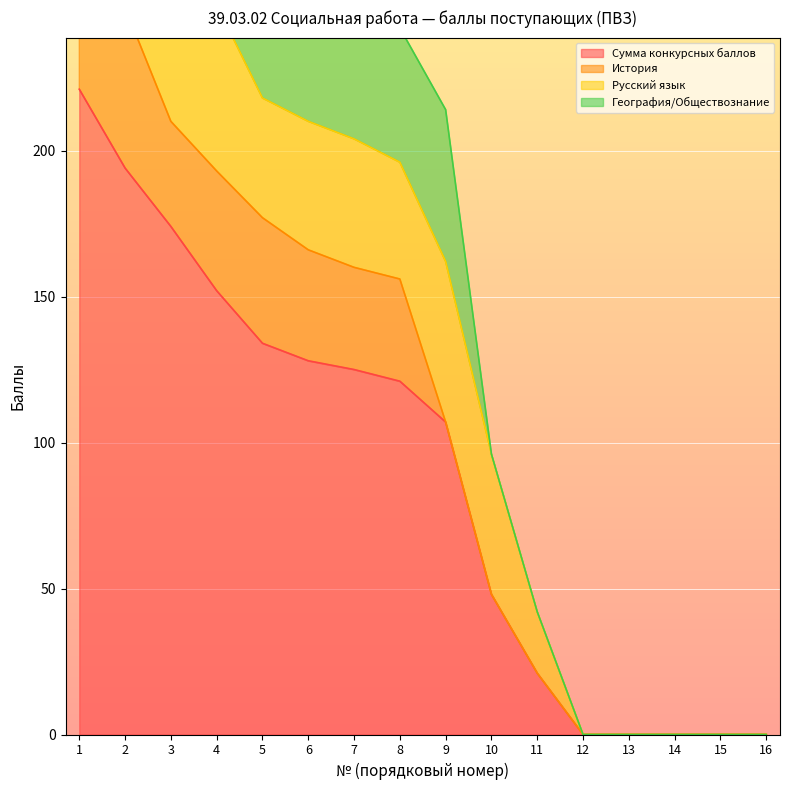

In История, how many points are higher than both neighbors (excluding endpoints)?

1